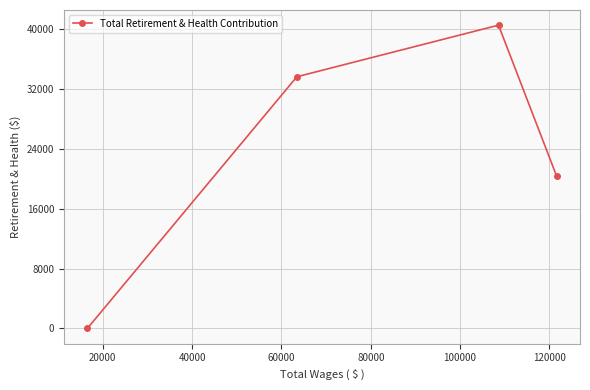

What is the difference between the maximum and minimum values?

40520